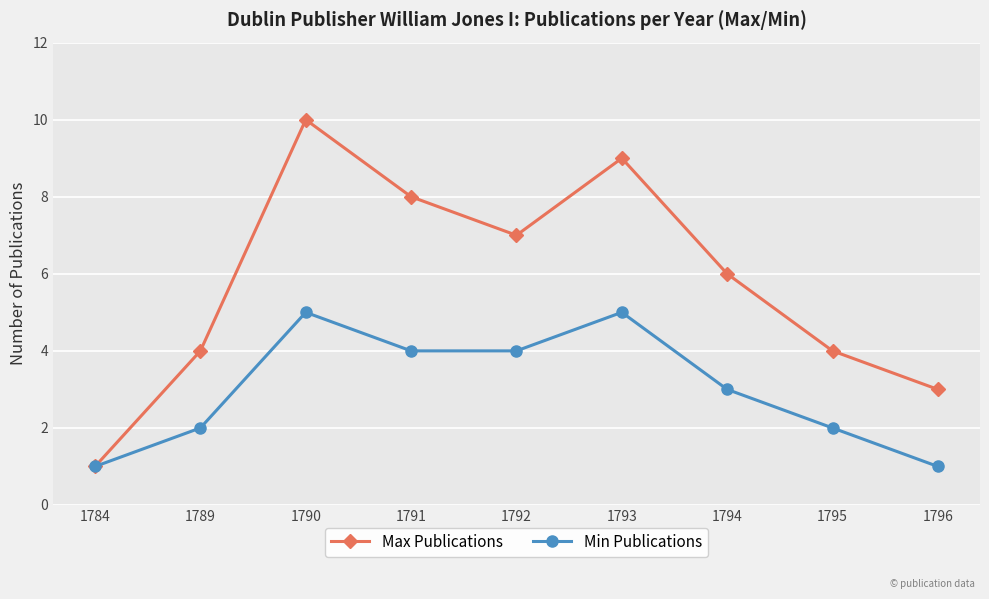

List the series in order of their overall mean, lowest first.

Min Publications, Max Publications